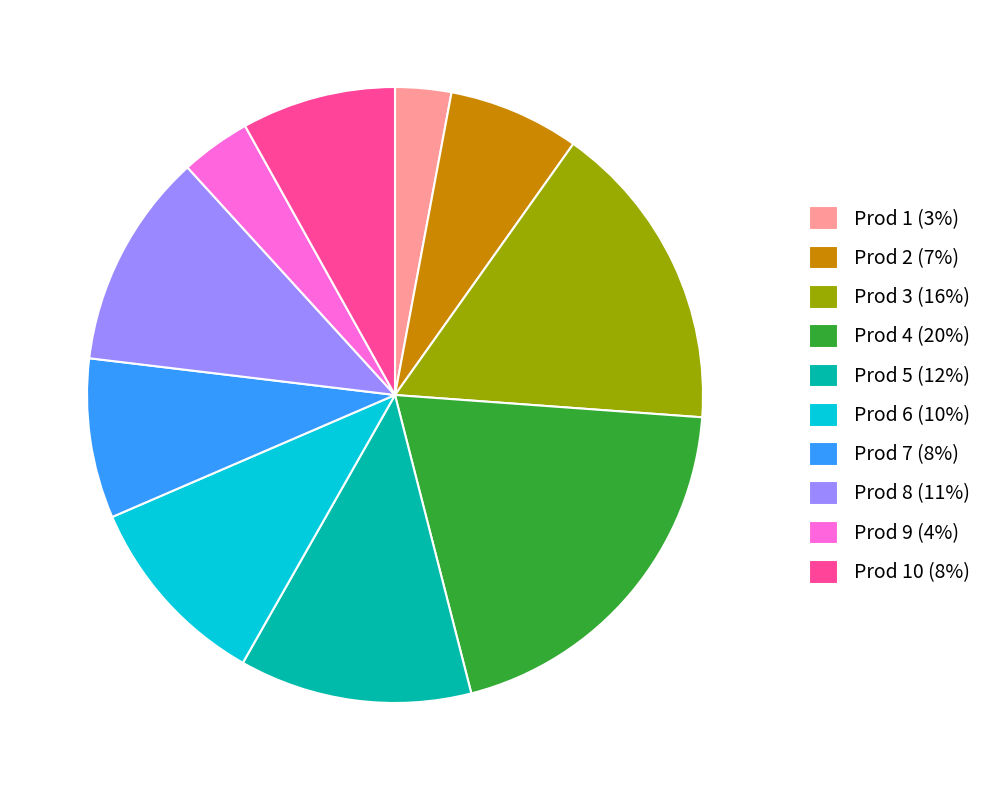

What is the largest slice in the pie chart?

Prod 4 (20%)